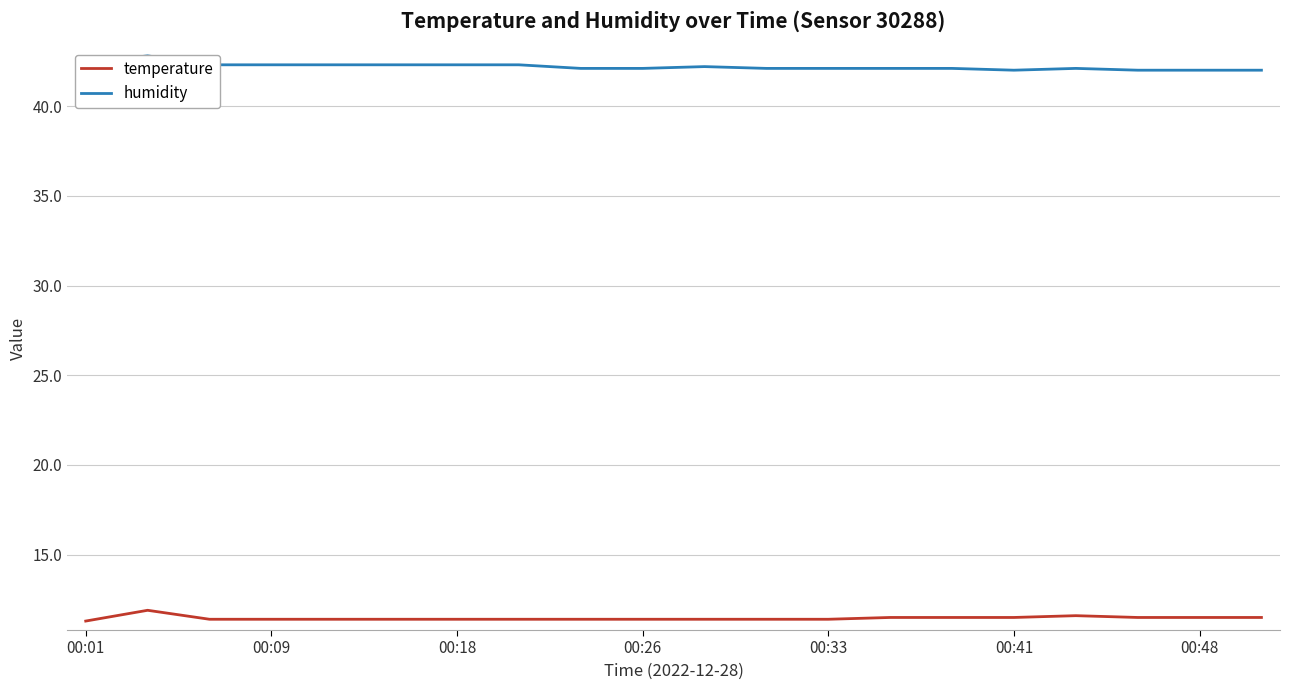

True or false: temperature has more than 1 points higher than both neighbors.

True